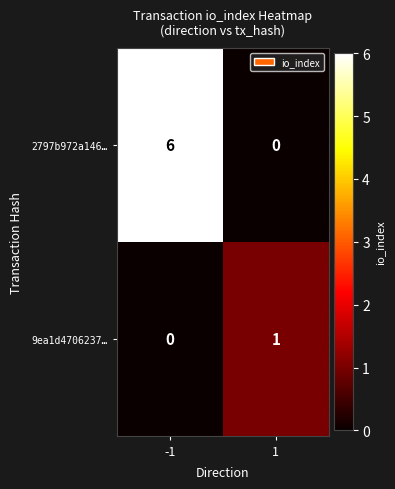

What is the difference between the maximum and minimum values in the 2797b972a146… series?

6